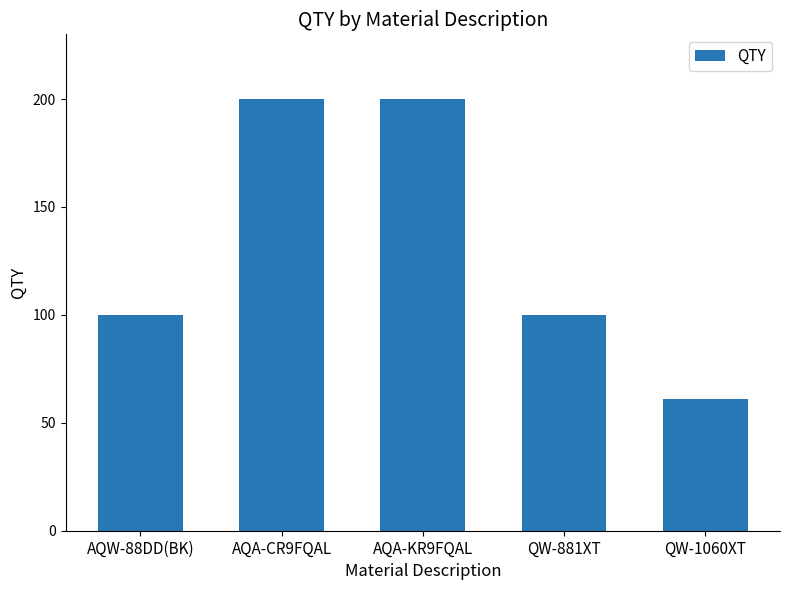

What is the ratio of the value at AQA-KR9FQAL to the value at AQA-CR9FQAL?

1.0